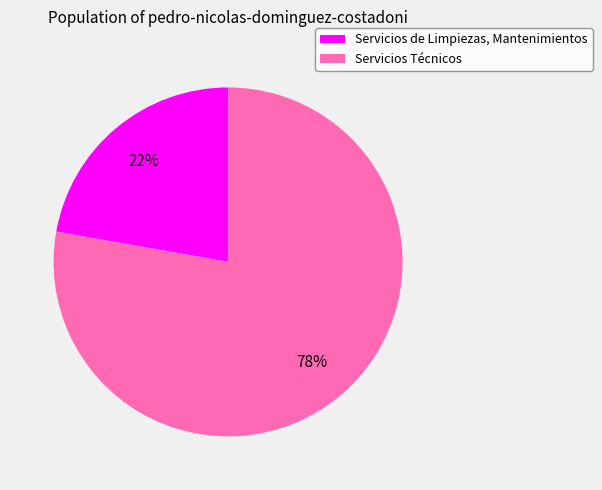

Which slice is the smallest?

Servicios de Limpiezas, Mantenimientos